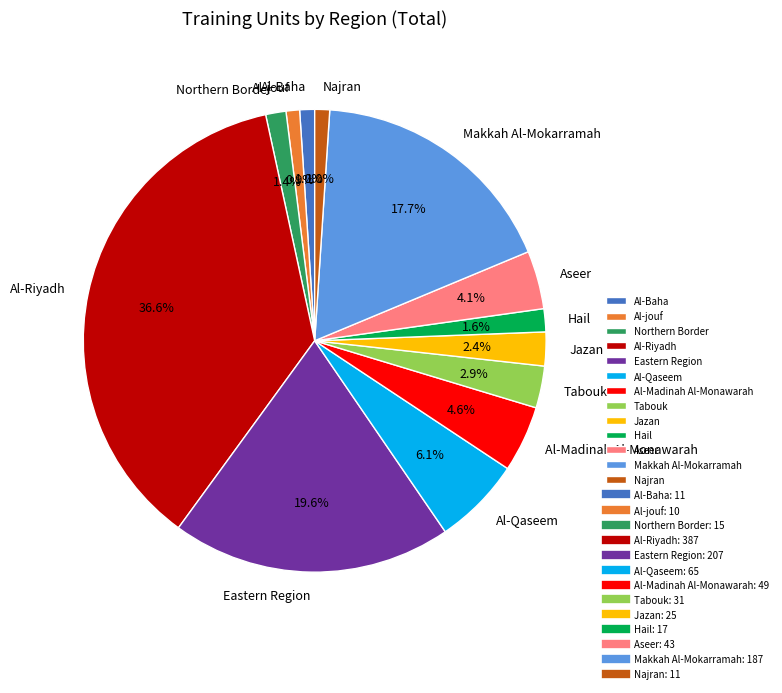

Does Hail represent more than half of the total?

No